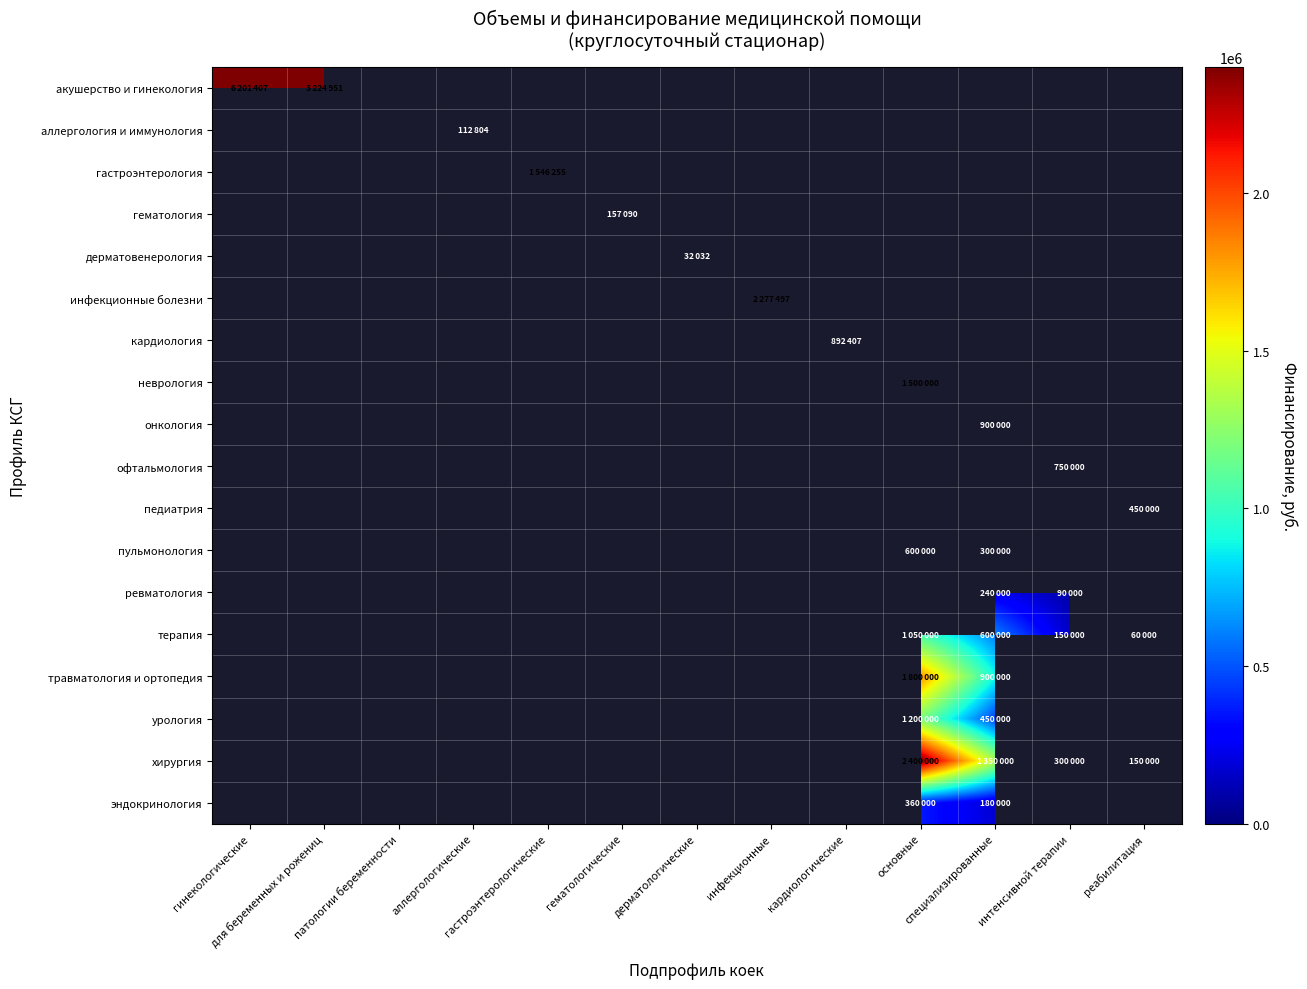

How many positive values does the пульмонология series have?

2